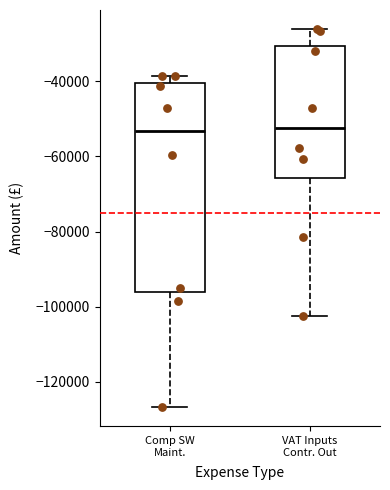

Which box is the tallest, from its lower edge to its upper edge?

Comp SW Maint.